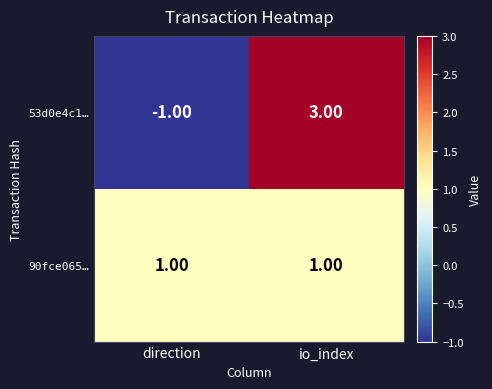

Rank the series at direction from lowest to highest value.

53d0e4c1…, 90fce065…